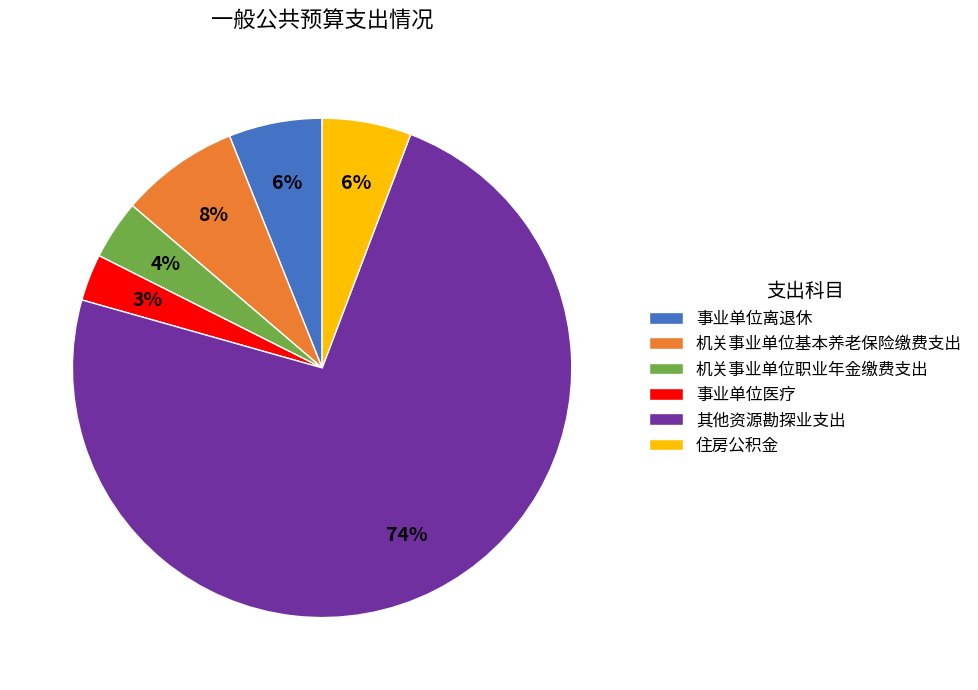

How many segments does this pie chart have?

6